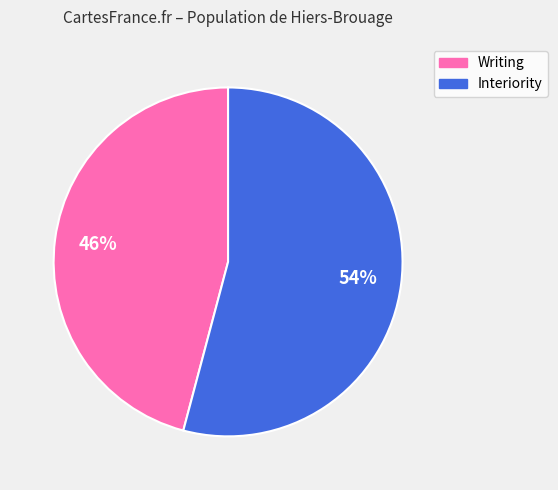

Is it true that Writing is 52% of the pie?

False